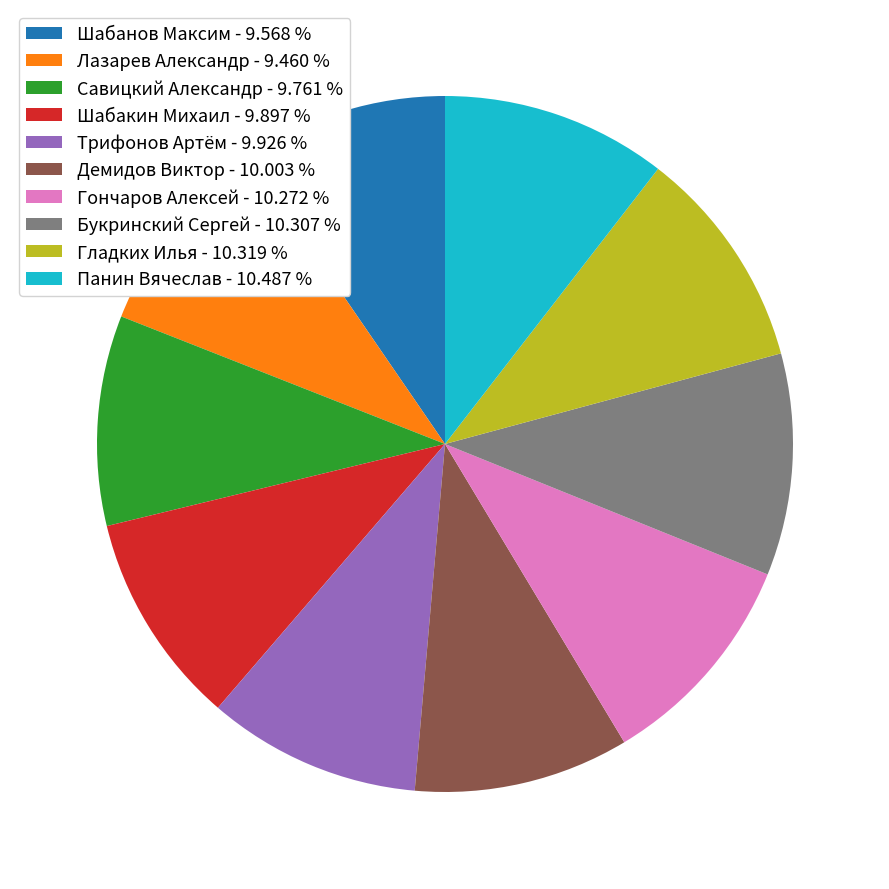

Is there a majority slice in this chart?

No